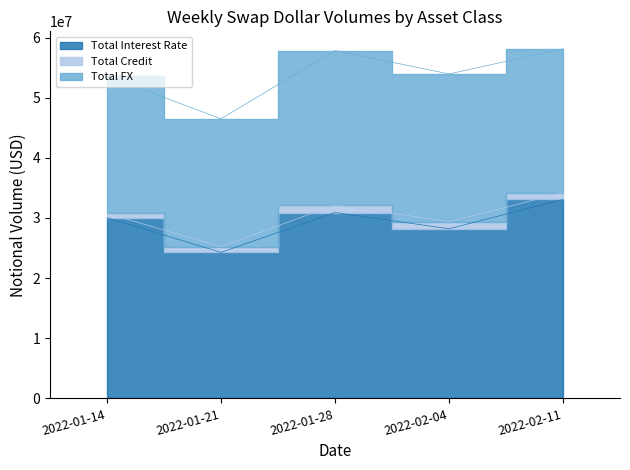

Rank the series by their average value, from lowest to highest.

Total Credit, Total FX, Total Interest Rate